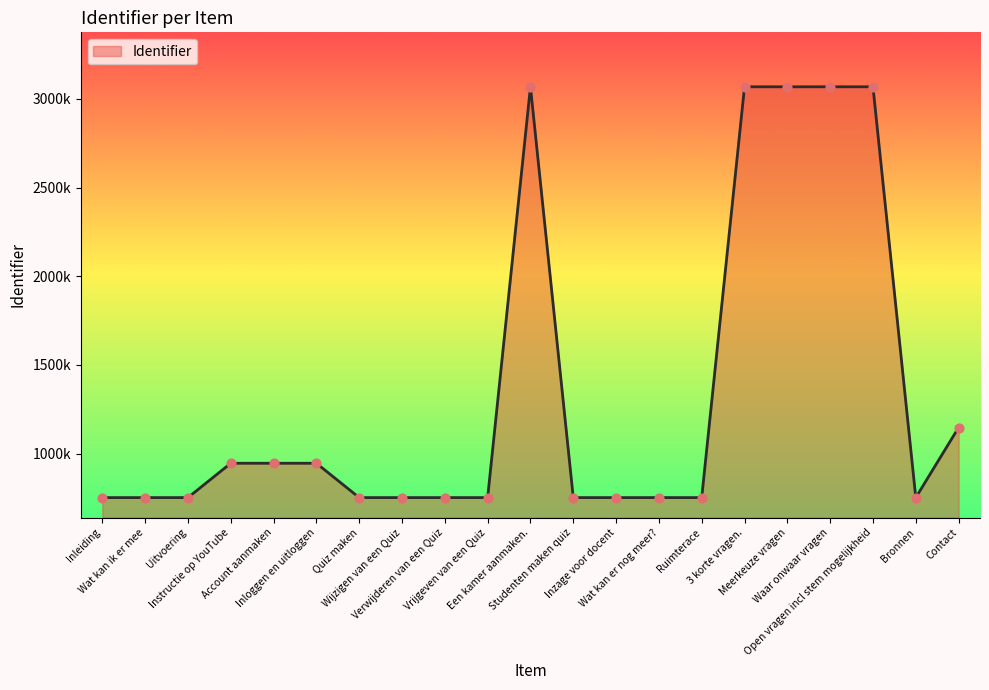

Does the chart have visible grid lines?

No